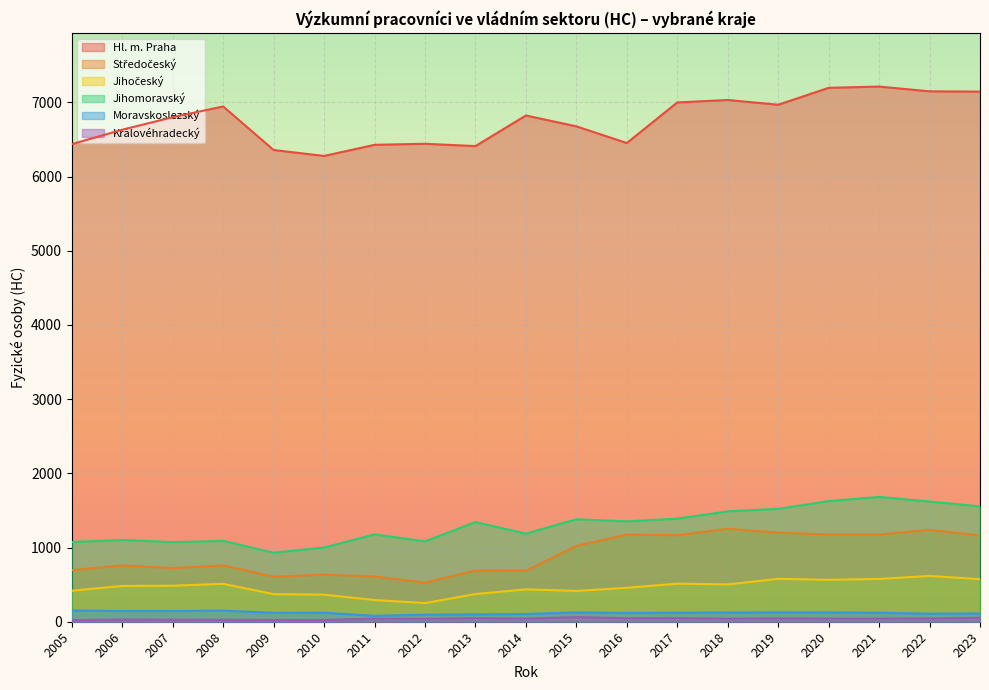

The Hl. m. Praha series shows 2182.4 at 2020. True or false?

False